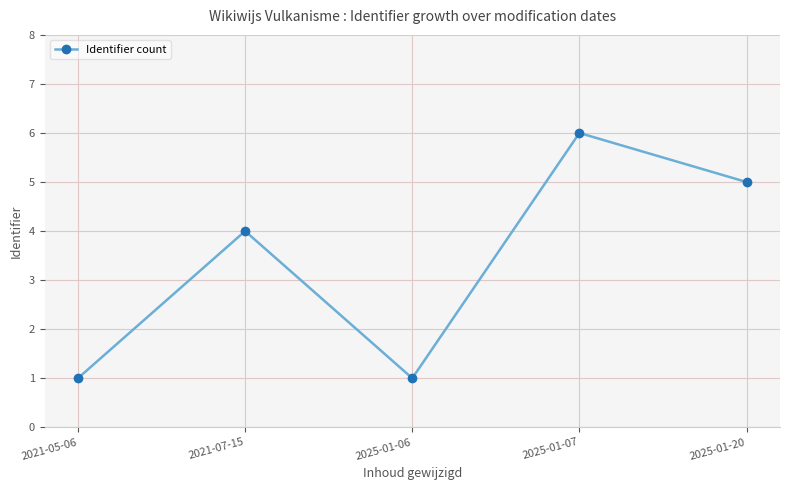

At which label is the value closest to 3?

2021-07-15